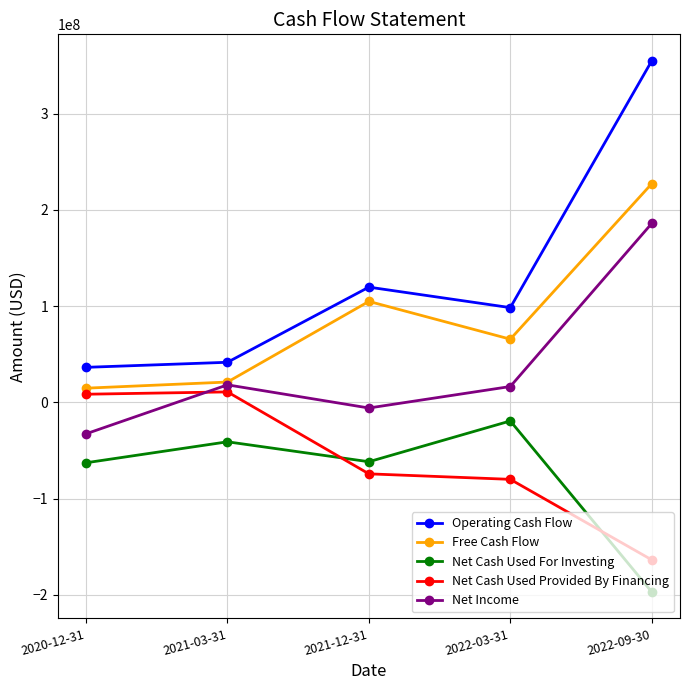

How many values in the Net Income series are below 16396000?

2